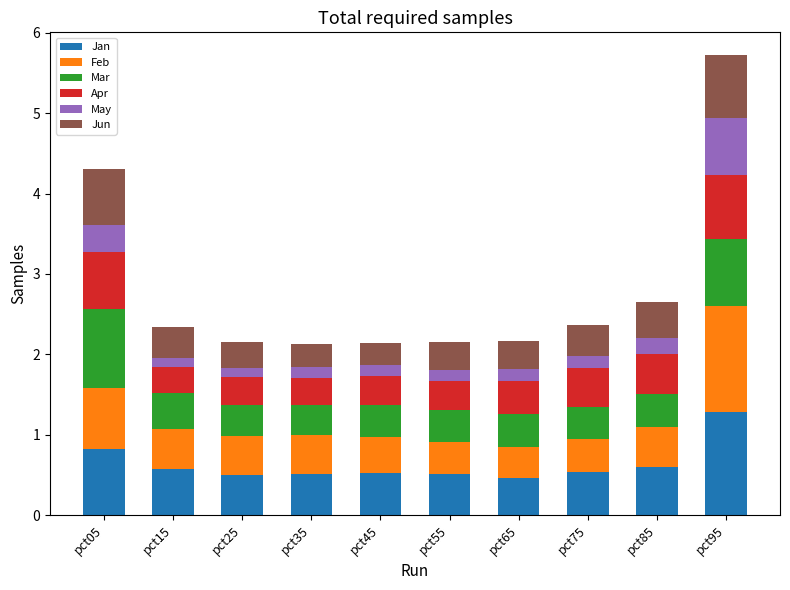

What is the minimum value for Jan?

0.5